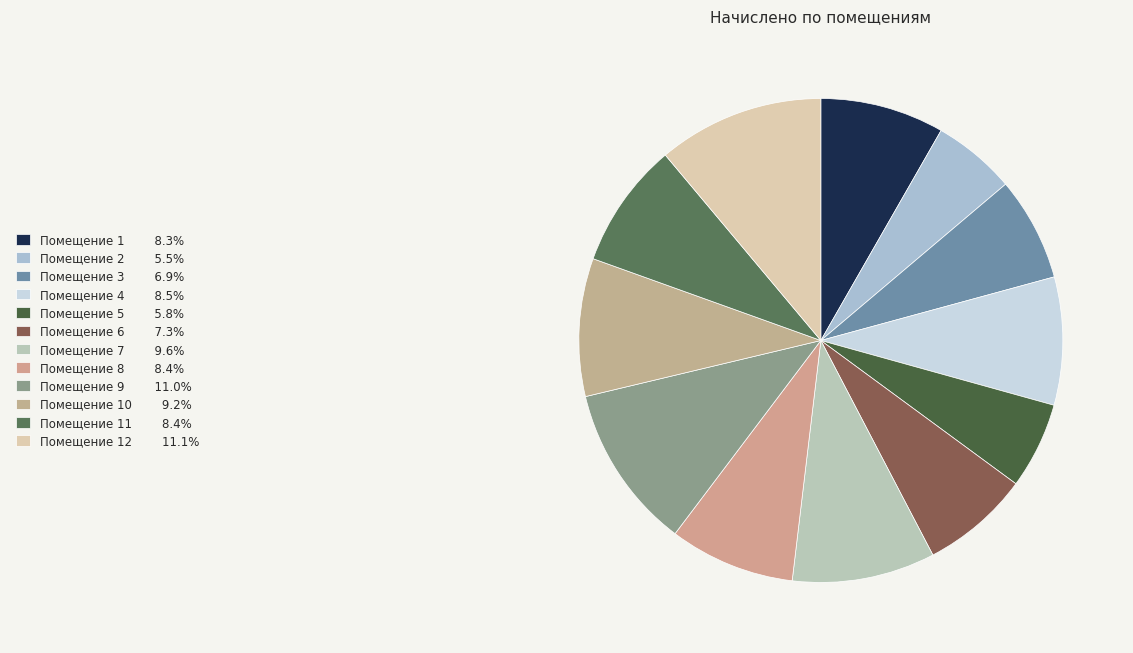

Count the number of slices in the pie.

12